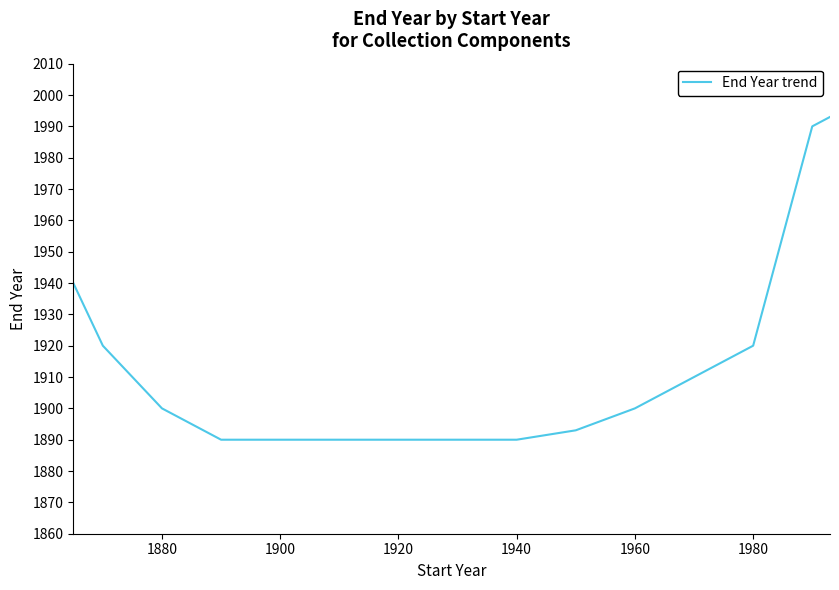

What is the maximum value shown in the chart?

1993